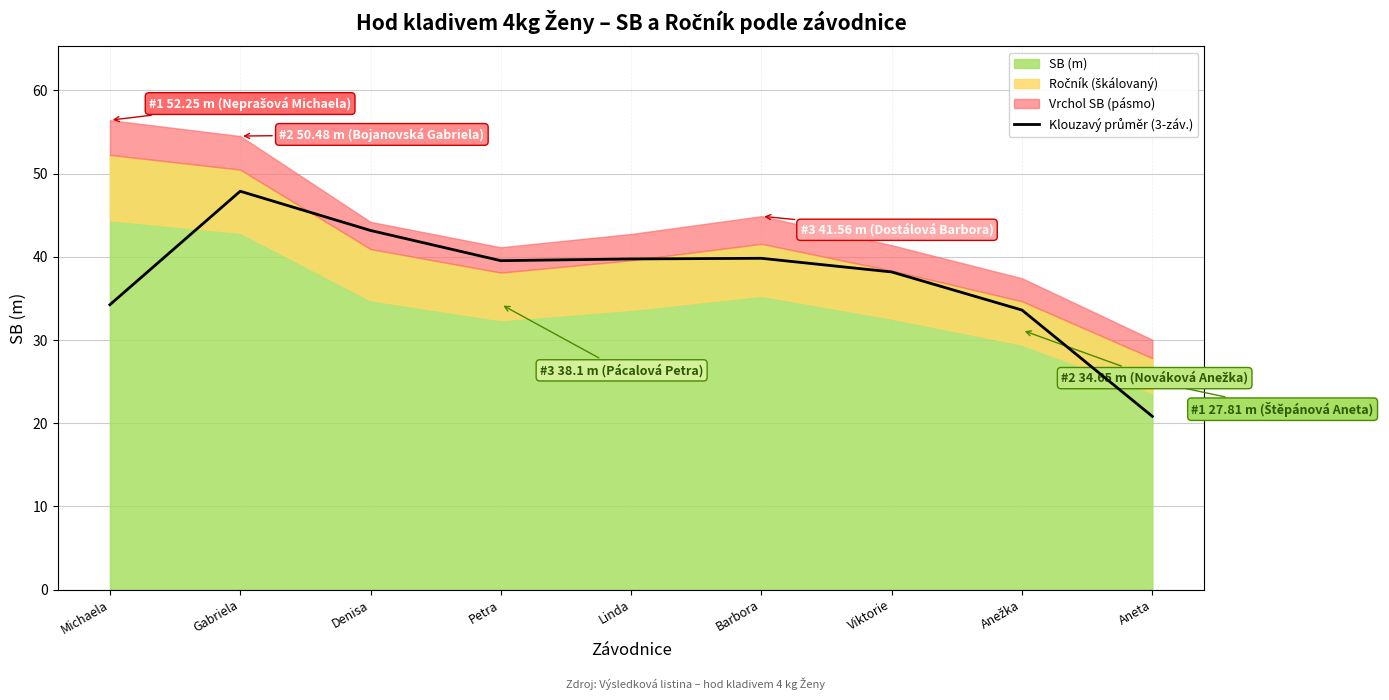

Which has a higher value, Denisa or Petra?

Denisa